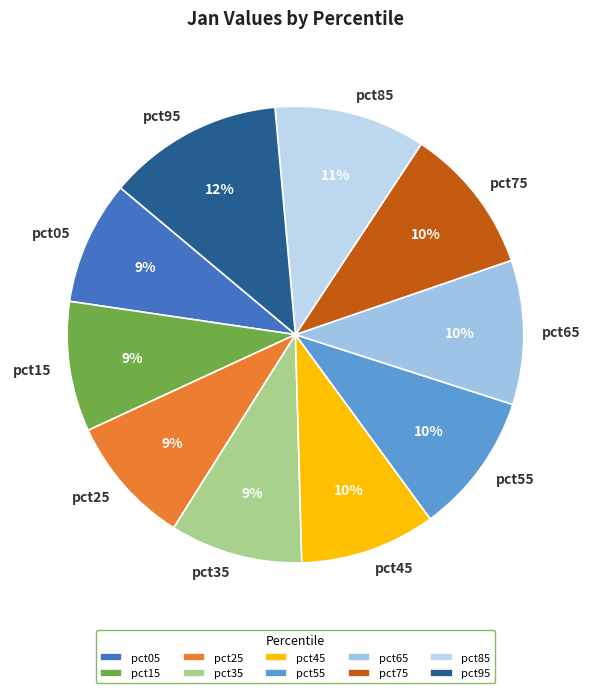

Is the sum of pct25 and pct15 greater than half?

No